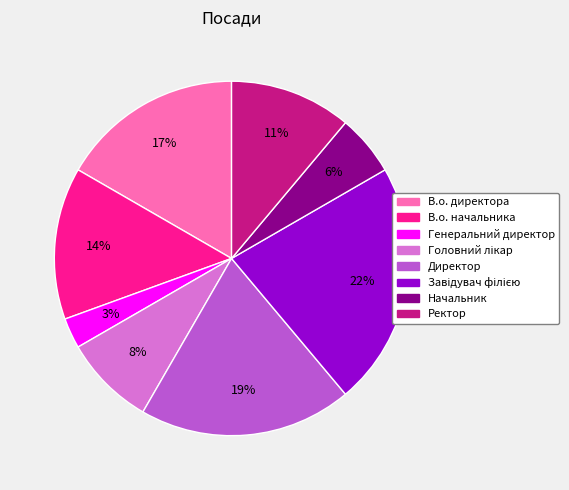

Does В.о. директора account for over 50% of the chart?

No